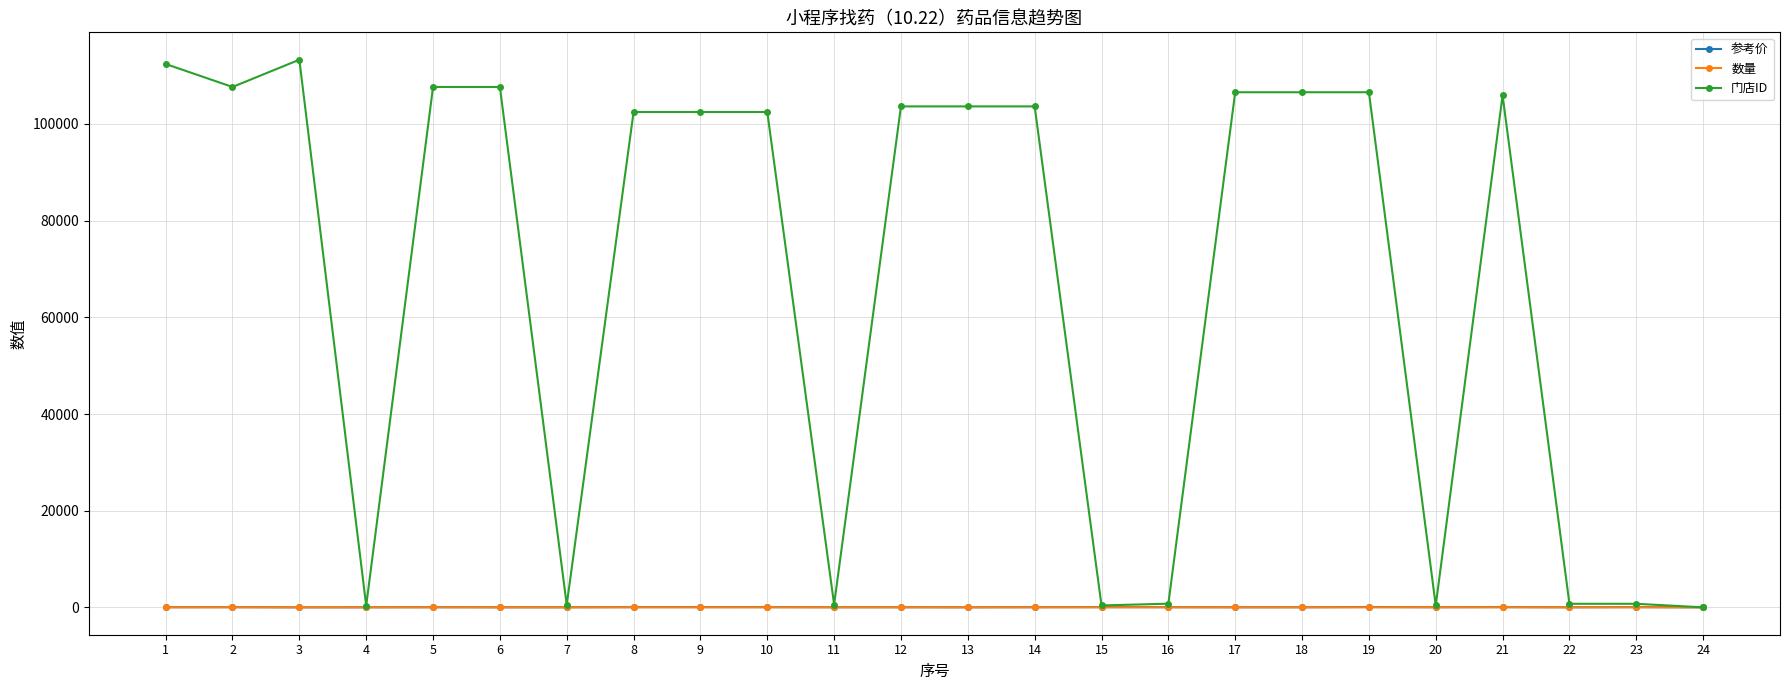

What is the difference between the highest and lowest values at 7?

512.0